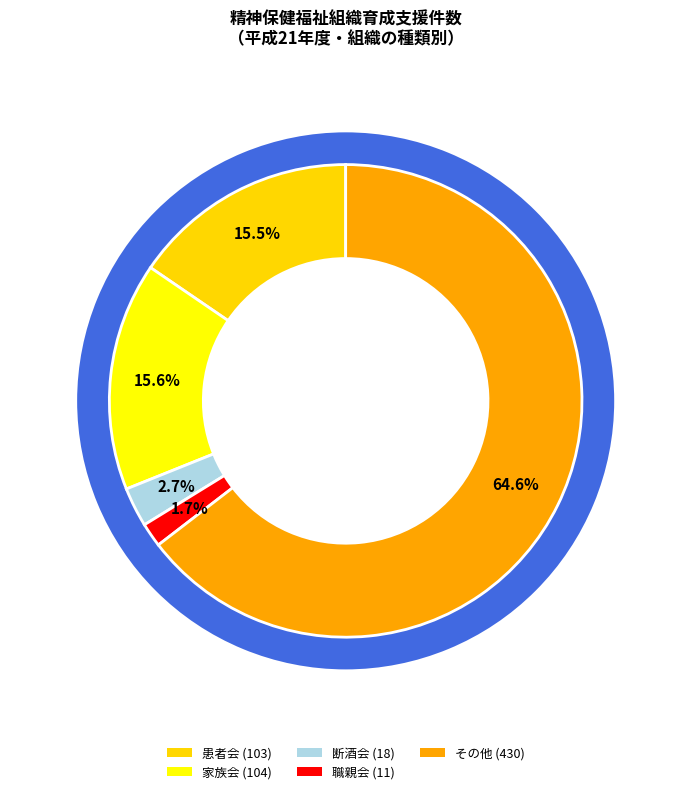

To the nearest percent, what portion does 断酒会 represent?

3%